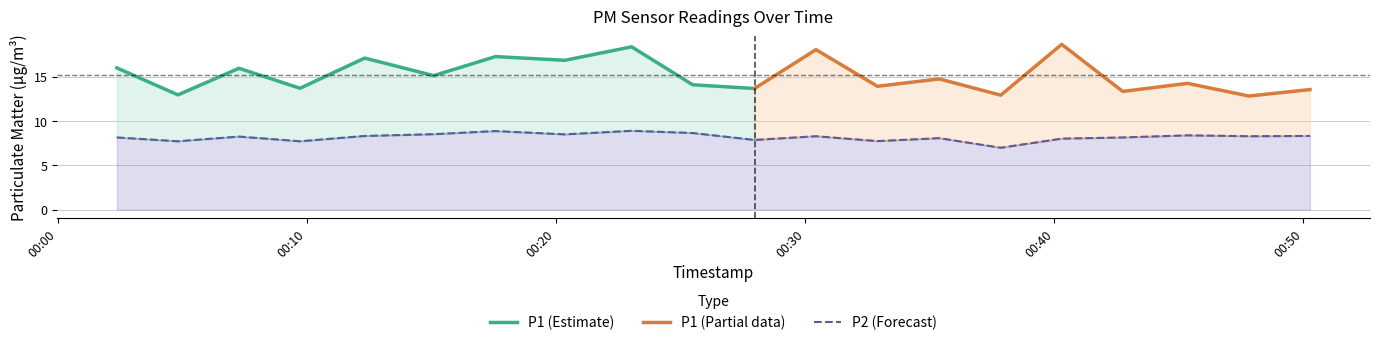

Reading right to left, extract all data points from this chart.

2022-12-18T00:50:16=8.3	2022-12-18T00:47:49=8.3	2022-12-18T00:45:21=8.4	2022-12-18T00:42:45=8.1	2022-12-18T00:40:18=8.0	2022-12-18T00:37:51=7.0	2022-12-18T00:35:23=8.1	2022-12-18T00:32:54=7.7	2022-12-18T00:30:26=8.3	2022-12-18T00:27:58=7.8	2022-12-18T00:25:29=8.6	2022-12-18T00:23:02=8.9	2022-12-18T00:20:21=8.5	2022-12-18T00:17:34=8.8	2022-12-18T00:15:05=8.5	2022-12-18T00:12:19=8.3	2022-12-18T00:09:43=7.7	2022-12-18T00:07:16=8.2	2022-12-18T00:04:49=7.7	2022-12-18T00:02:22=8.1